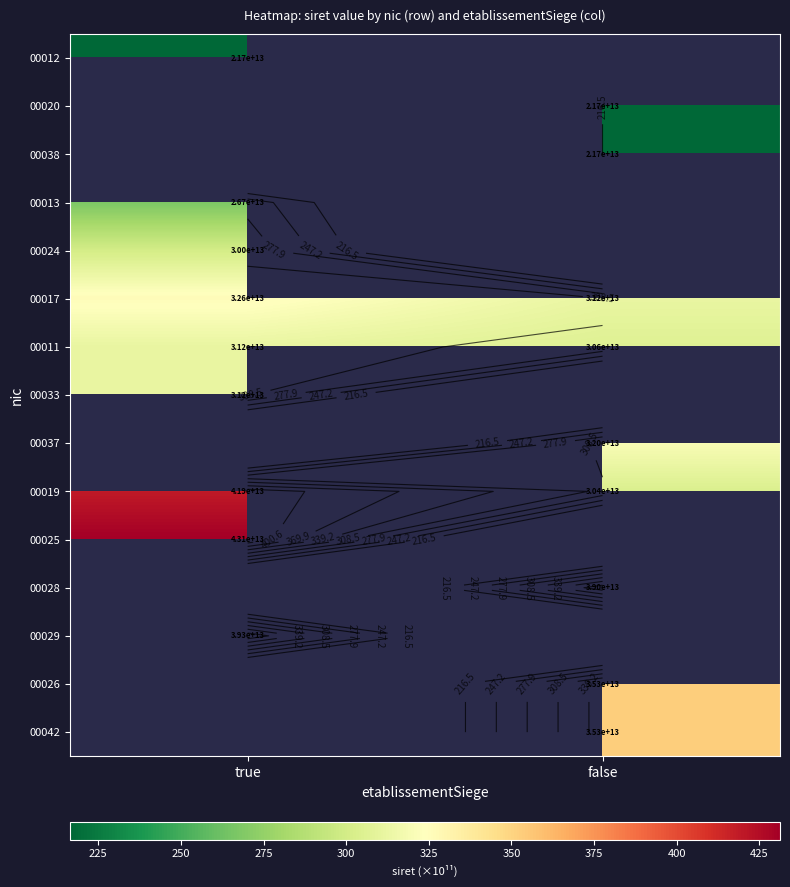

At true, list the series in order from smallest to largest.

00012, 00020, 00038, 00013, 00024, 00011, 00033, 00017, 00037, 00029, 00019, 00025, 00028, 00026, 00042